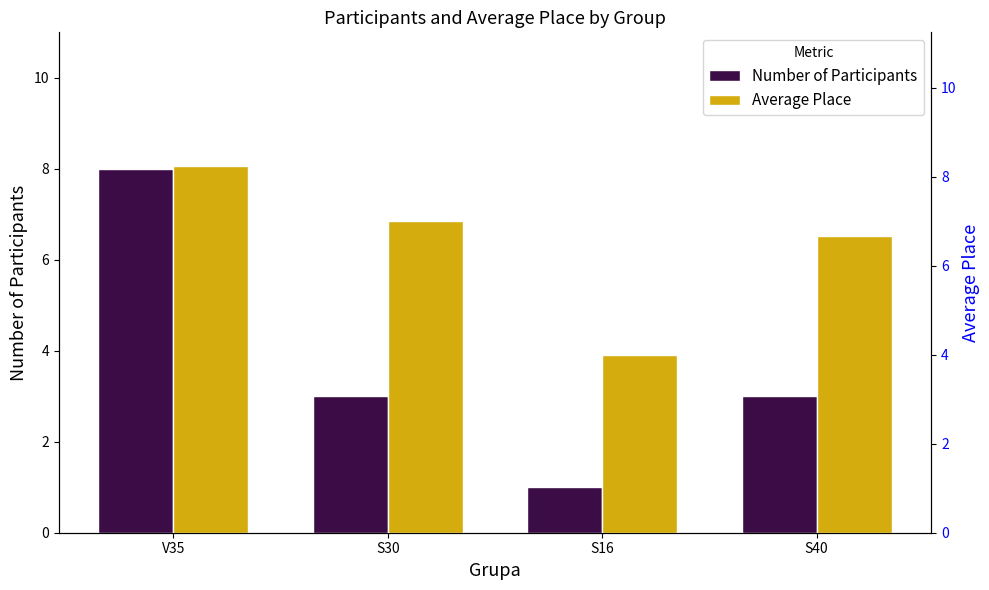

How many groups of bars are there?

4